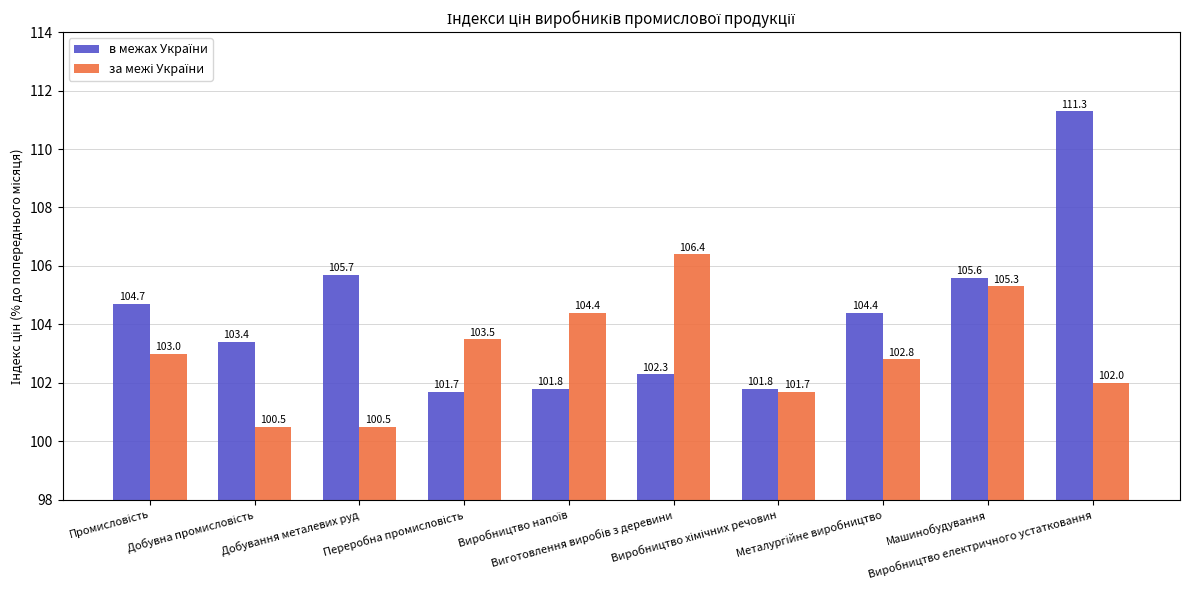

At how many categories does at least one series exceed 105?

4